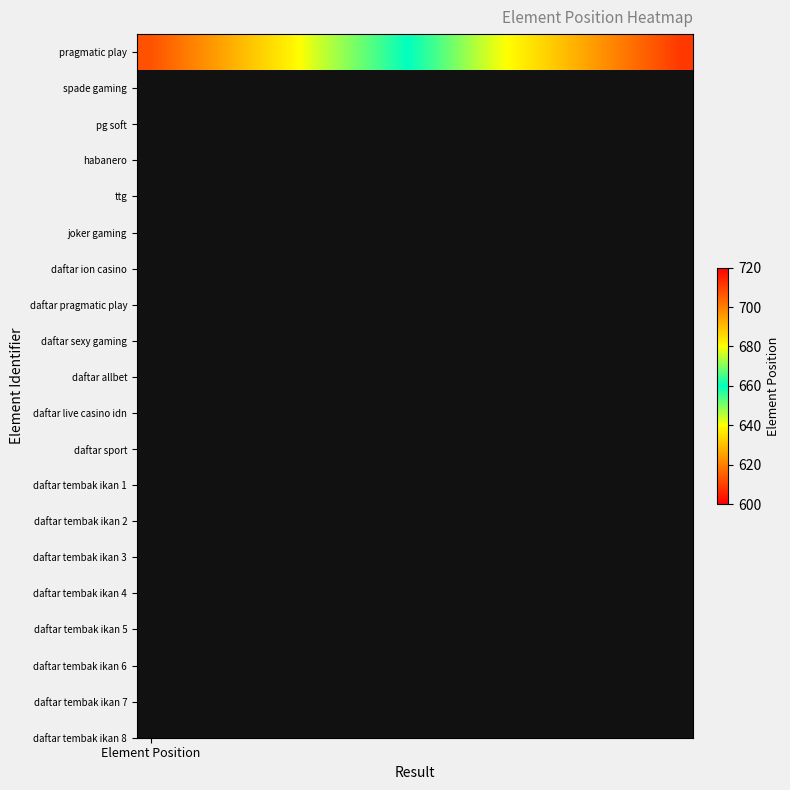

How many data points are above 664?

9